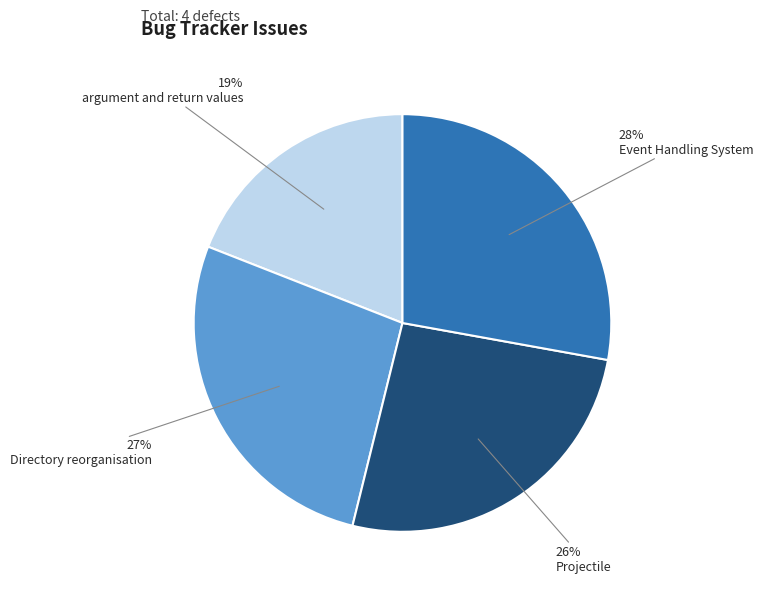

Is there a majority slice in this chart?

No